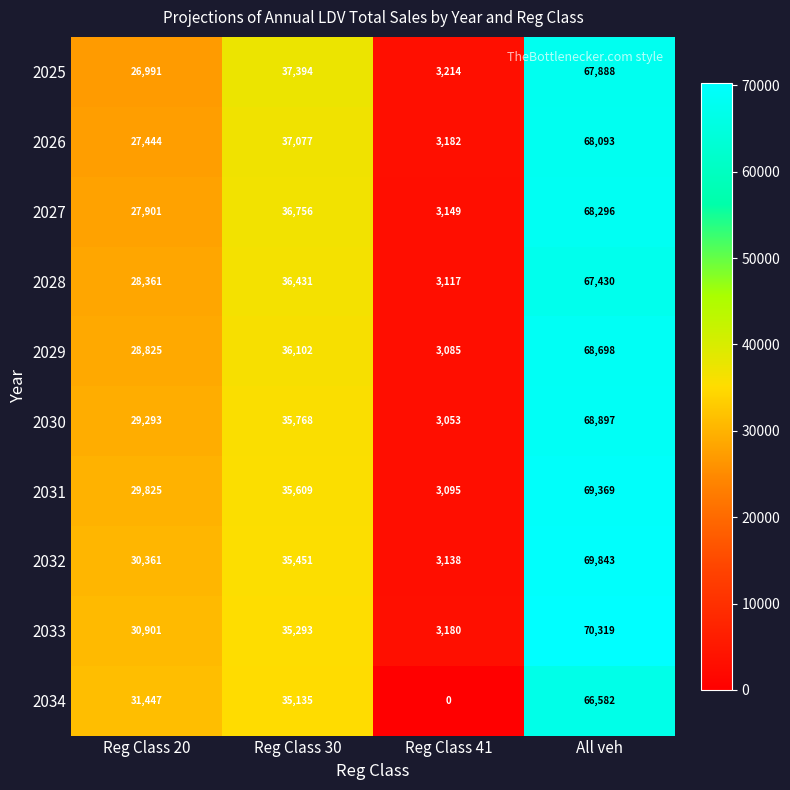

What is the sum of all 2028 values?

135339